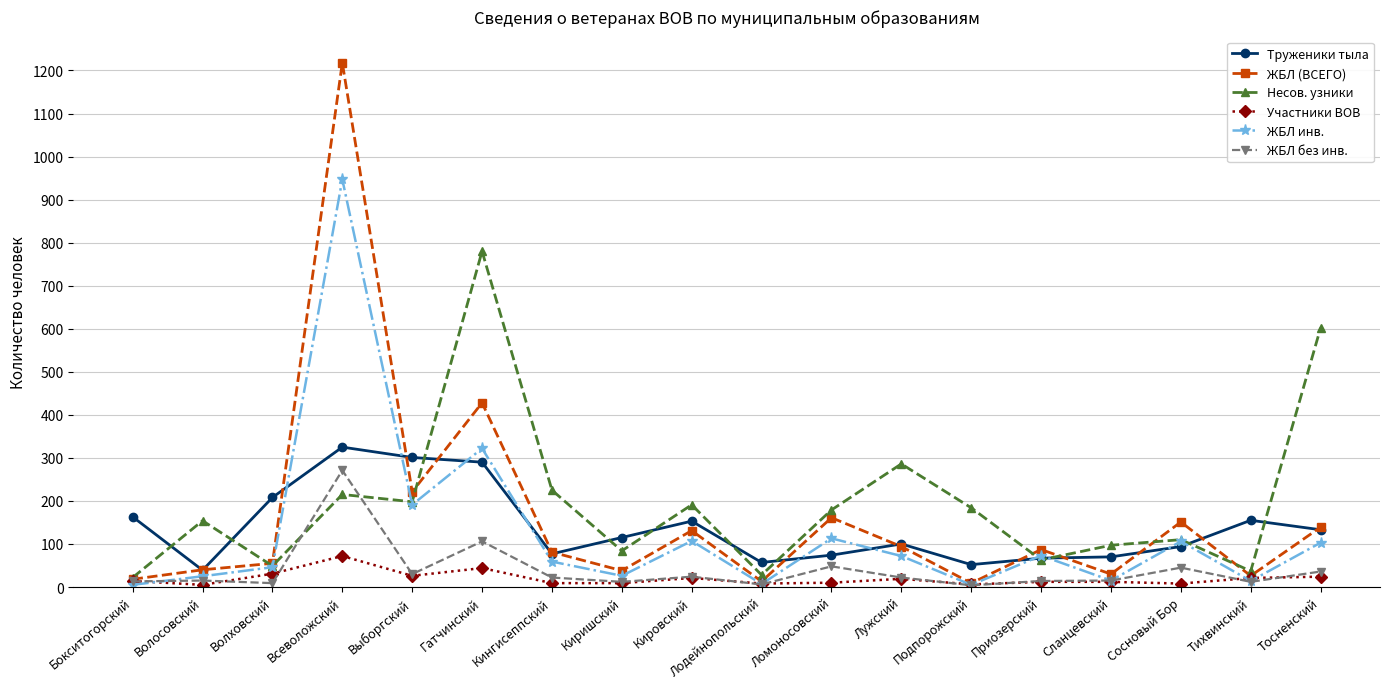

Which series has the largest total across all categories?

Несов. узники